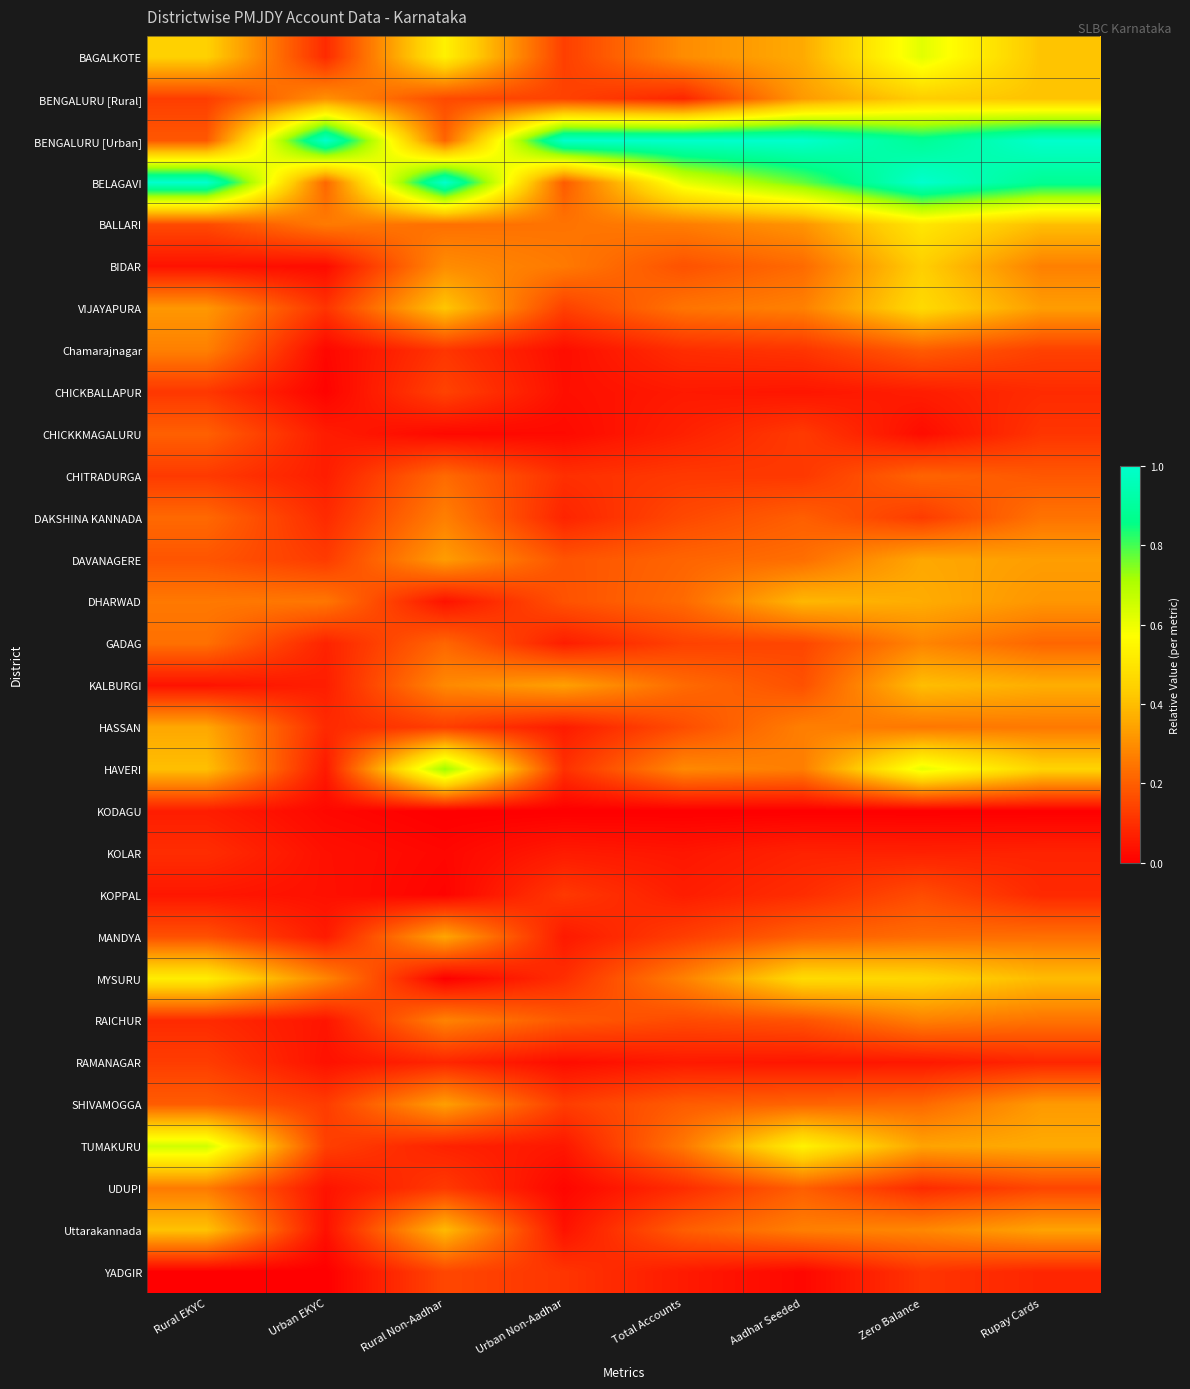

Which series has the widest spread of values?

BENGALURU [Urban]